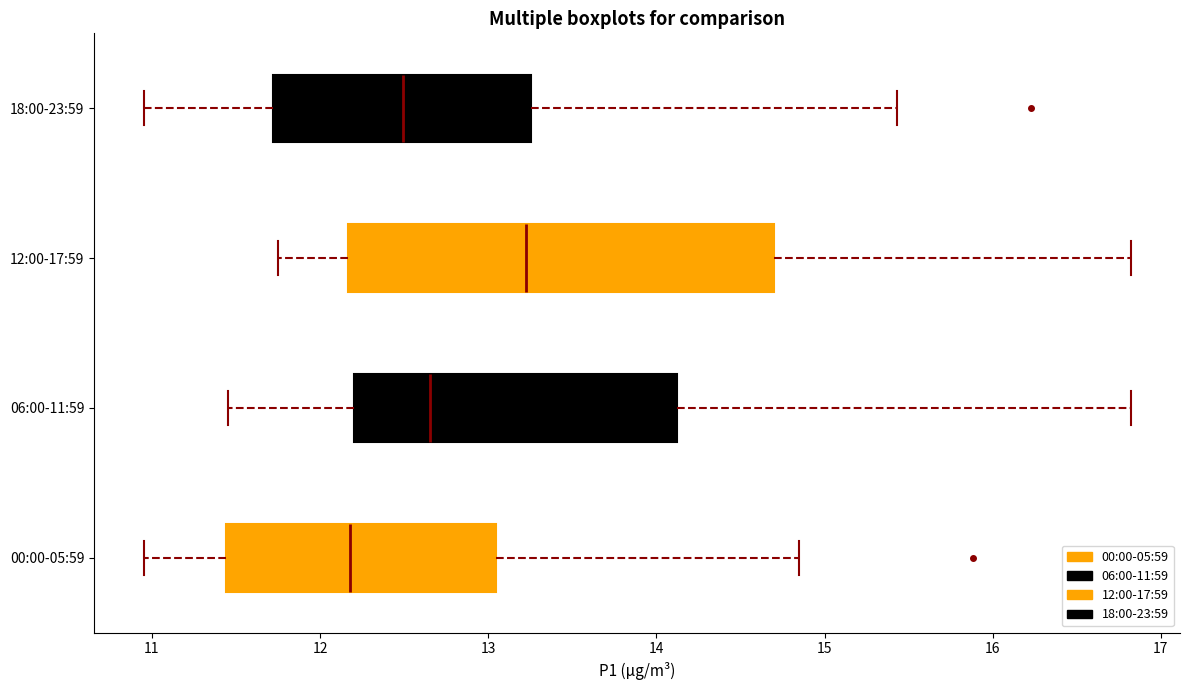

Comparing the boxes themselves (not the whiskers), which one is the widest?

12:00-17:59